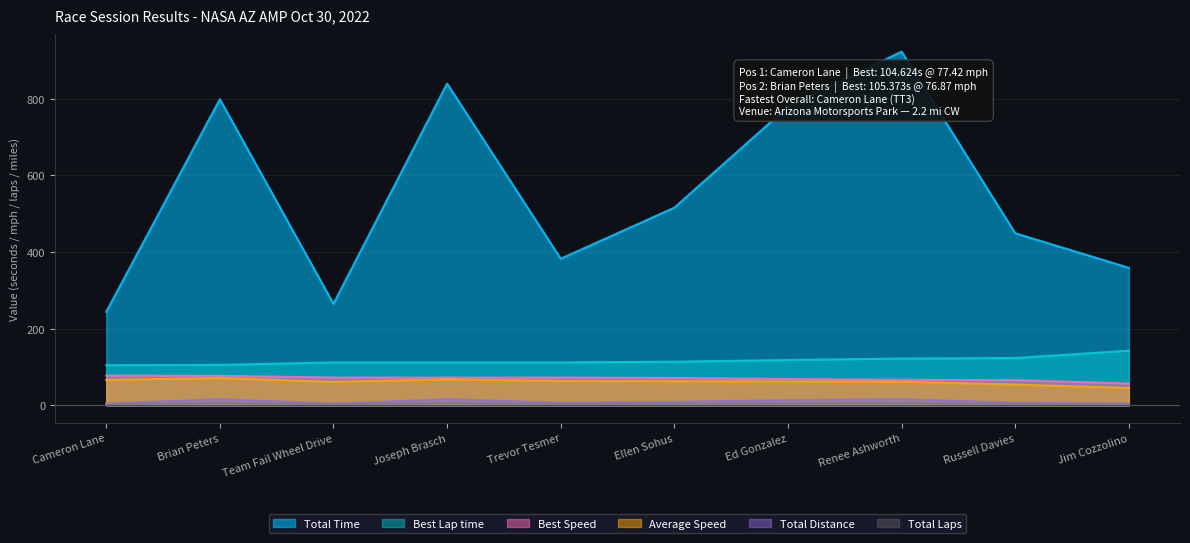

Which series has the widest spread of values?

Total Time